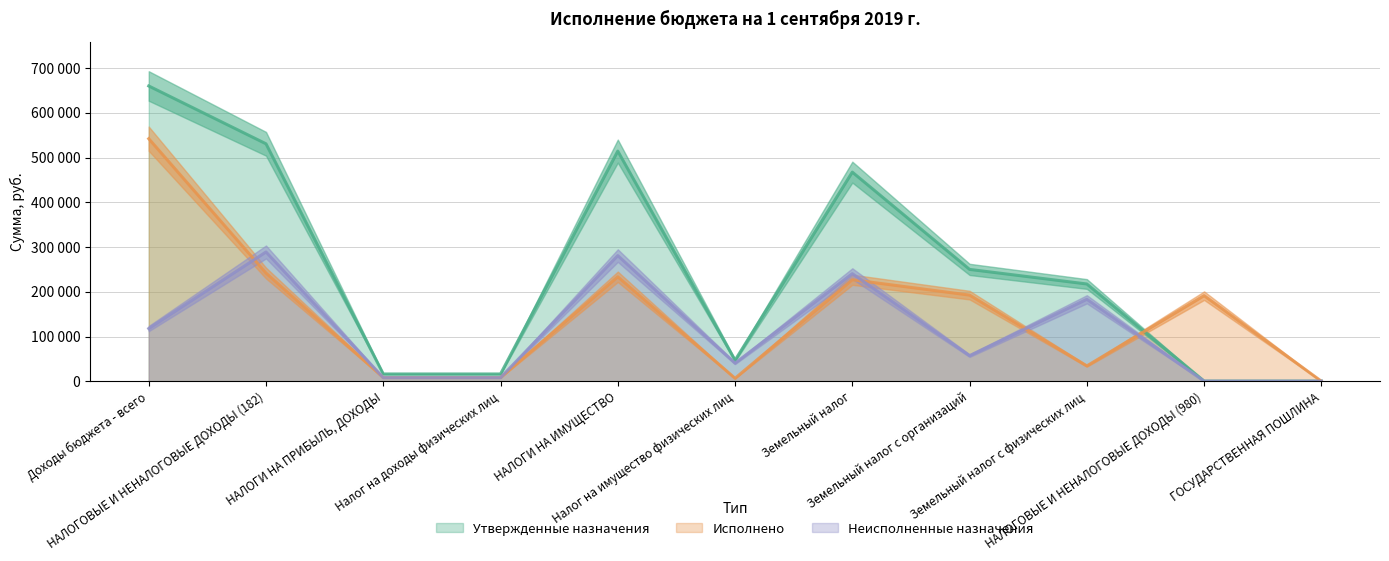

How many values in the Неисполненные назначения series are below 57256?

5